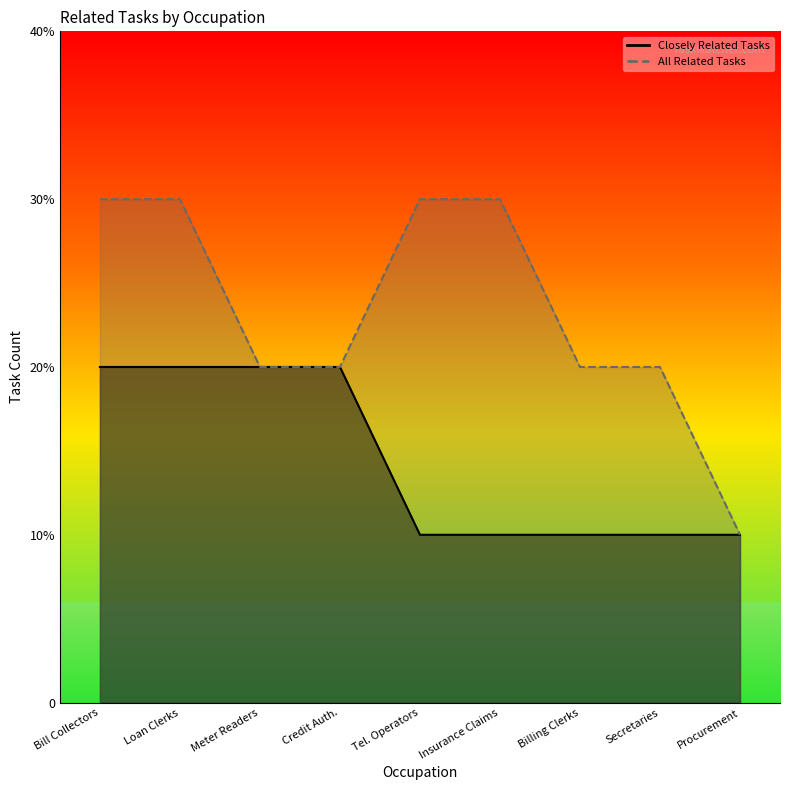

What is the difference between the second highest and second lowest values in the Closely Related Tasks series?

1